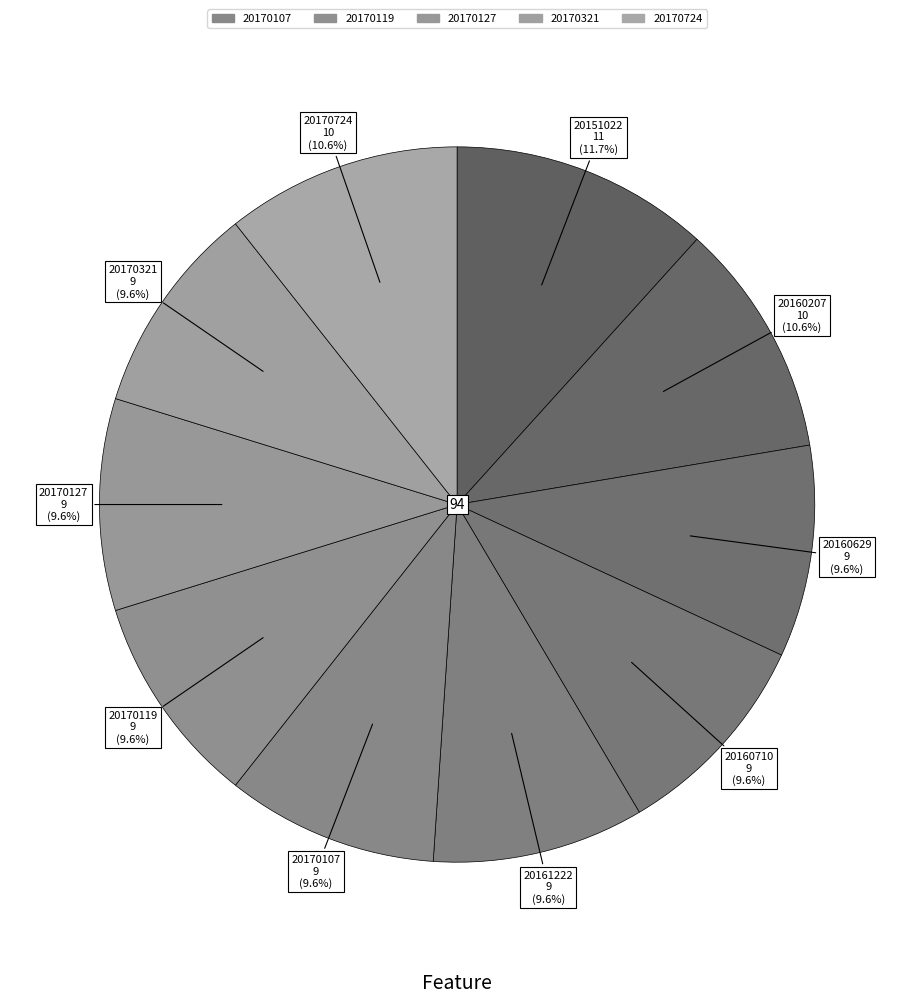

How many segments does this pie chart have?

10